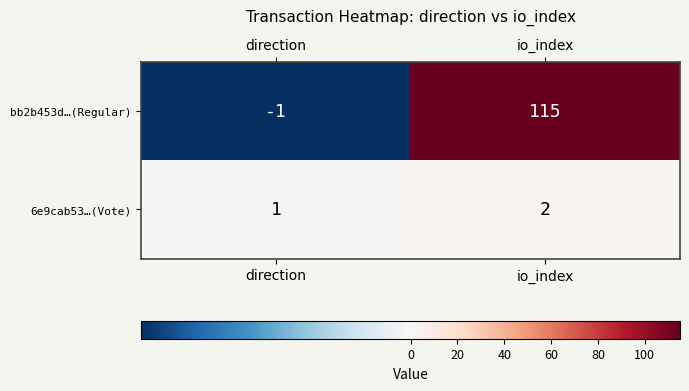

The 6e9cab53…(Vote) series shows 2 at io_index. True or false?

True